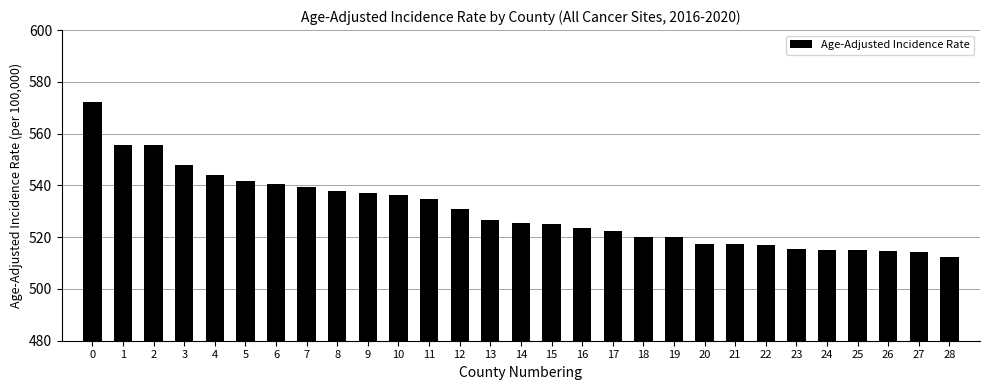

What is the value of the 11th bar from the left?

536.1